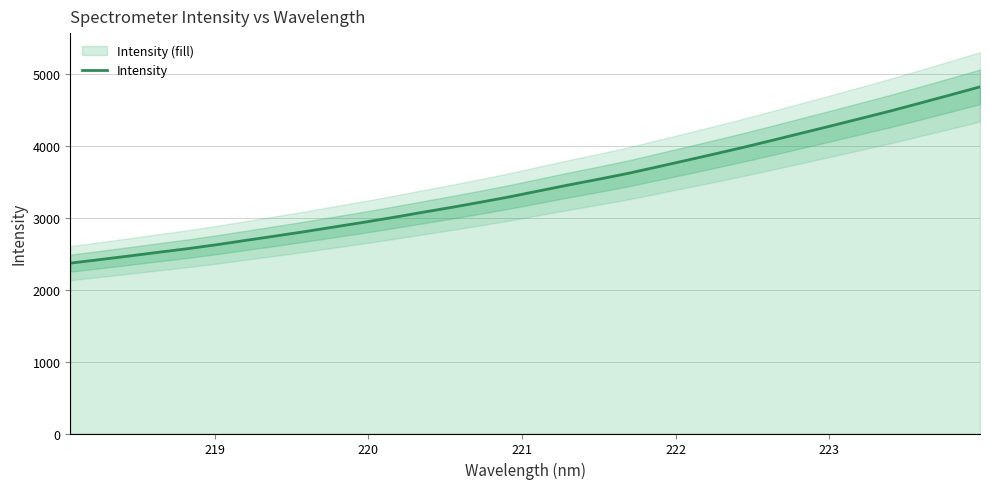

How many series are shown in this chart?

1